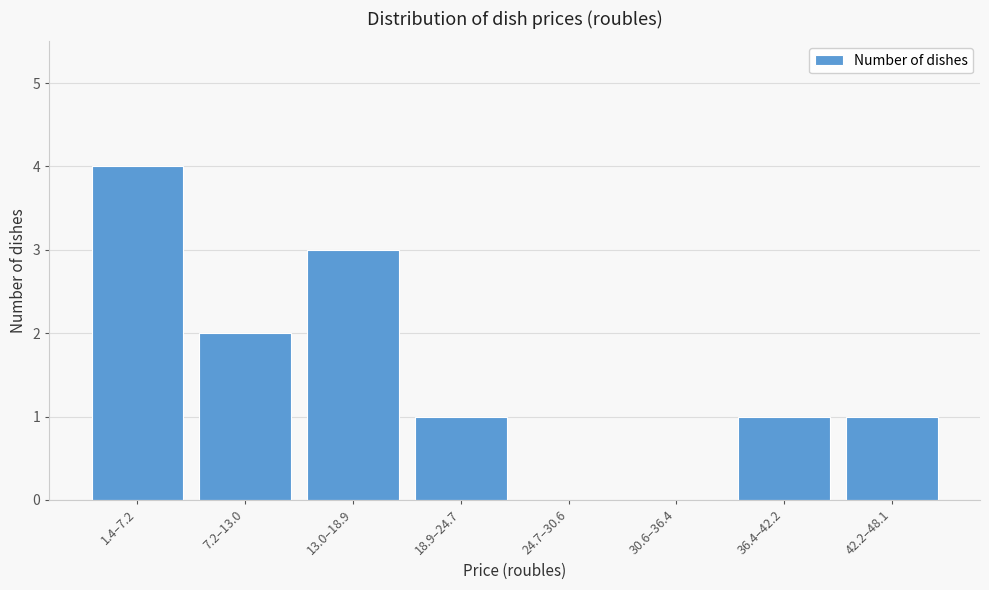

Reading left to right, transcribe all the data shown in this chart.

1.4–7.2=4	7.2–13.0=2	13.0–18.9=3	18.9–24.7=1	24.7–30.6=0	30.6–36.4=0	36.4–42.2=1	42.2–48.1=1